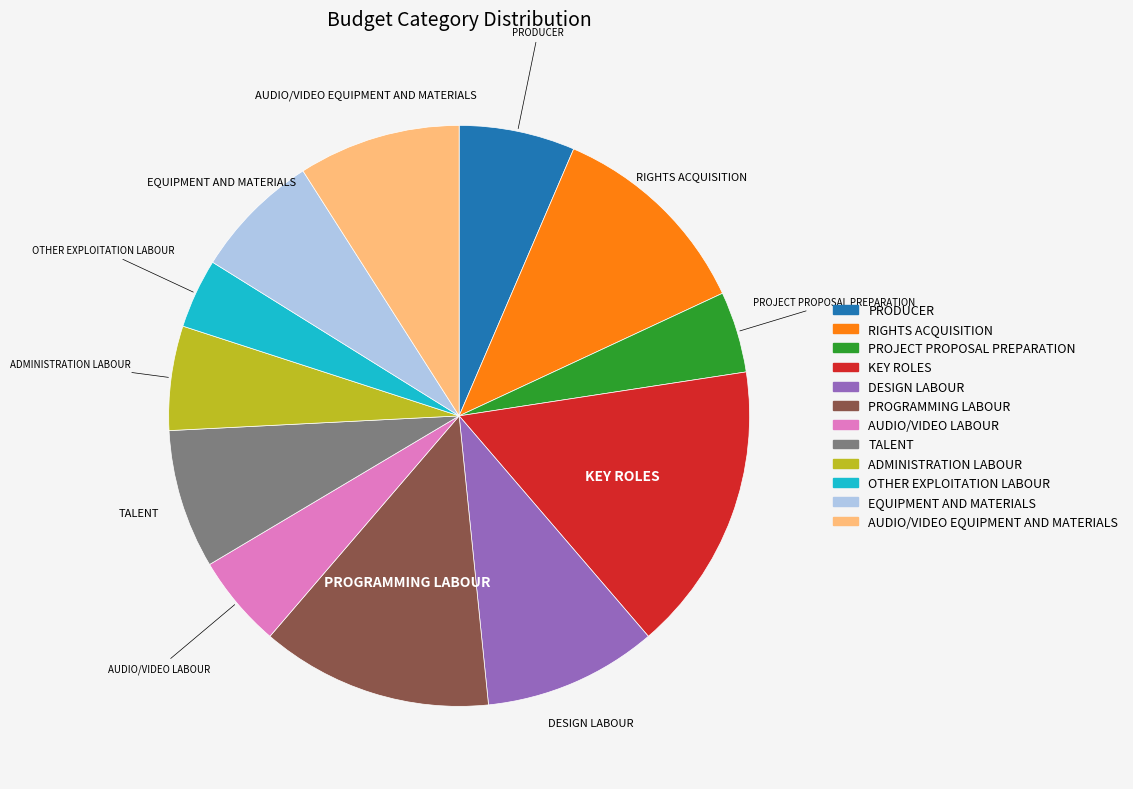

True or false: KEY ROLES accounts for 24% of the total.

False